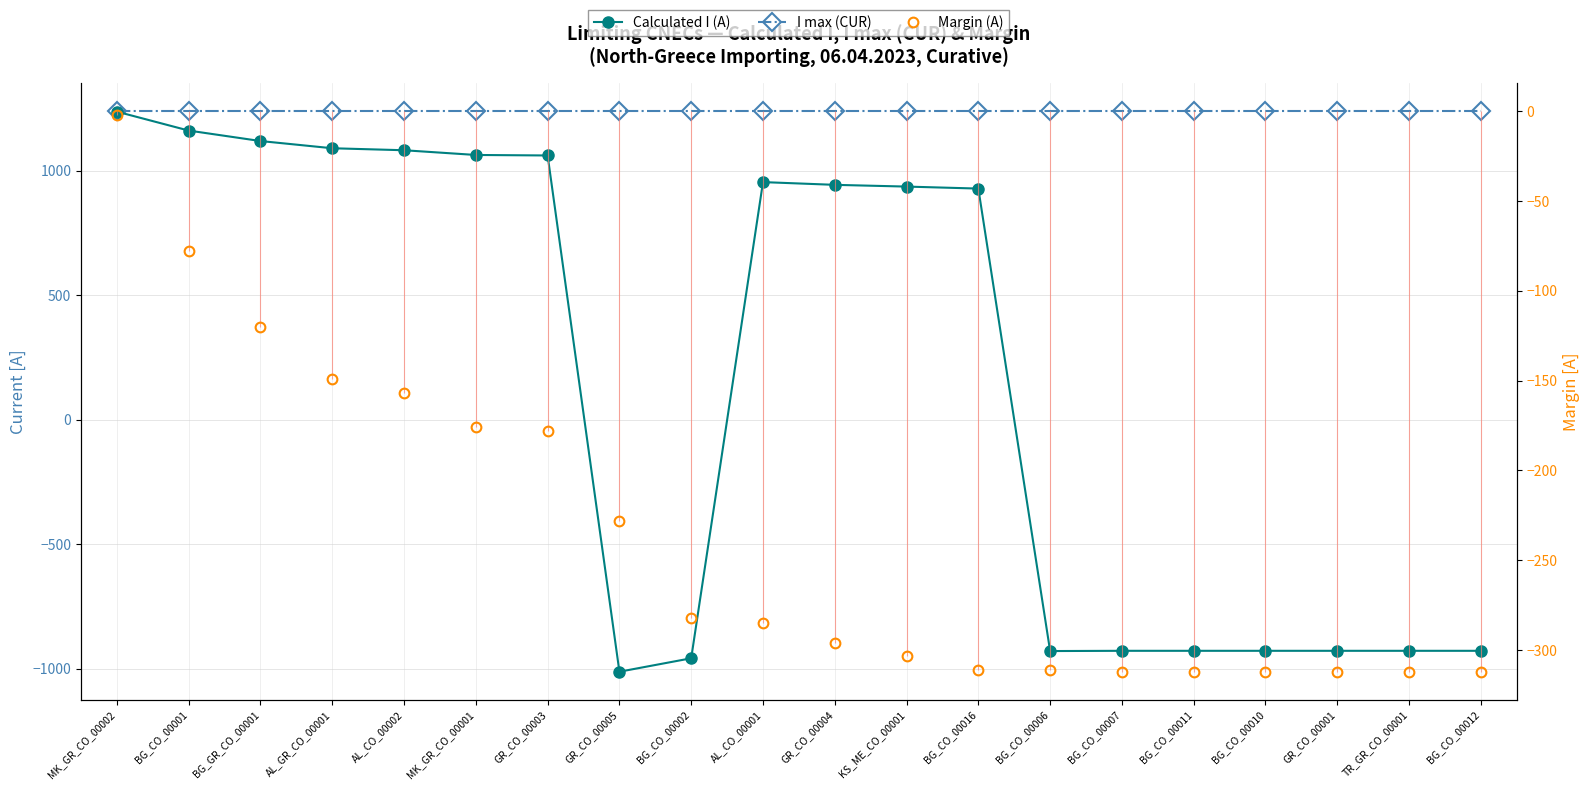

What is the sum of the Margin (A) values at AL_CO_00001 and AL_CO_00002?

-442